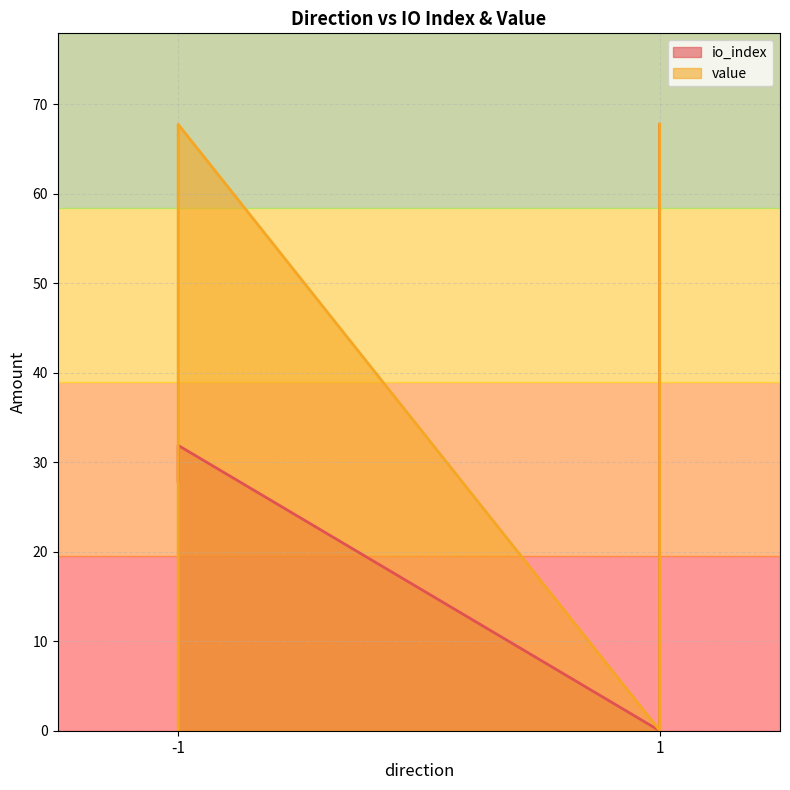

Which series has the largest total across all categories?

value